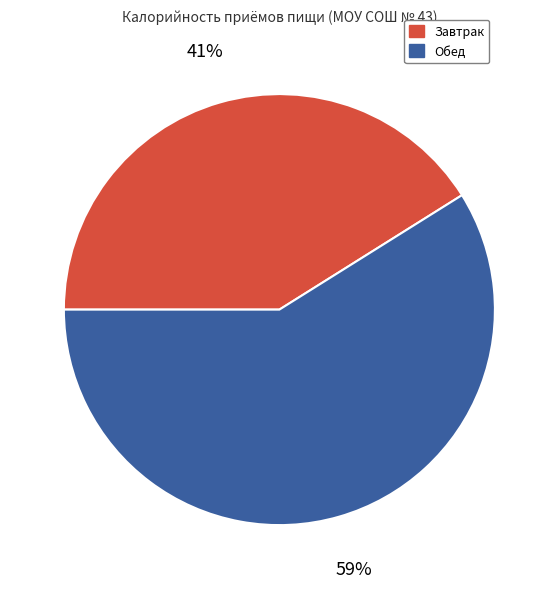

Does Завтрак represent more than half of the total?

No